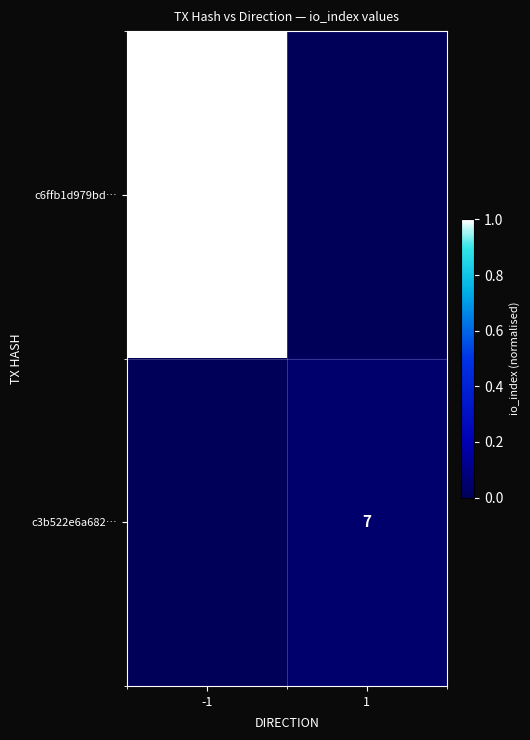

Is it true that c6ffb1d979bd… equals 79 at -1?

False